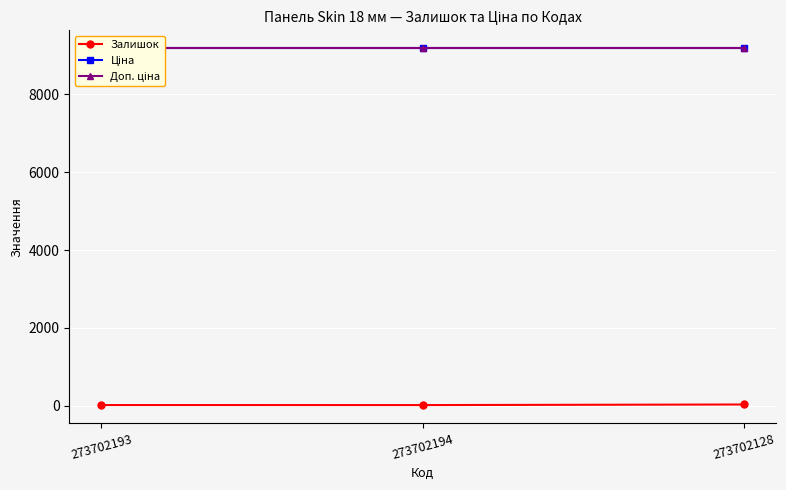

What is the minimum value shown in the chart?

19.0